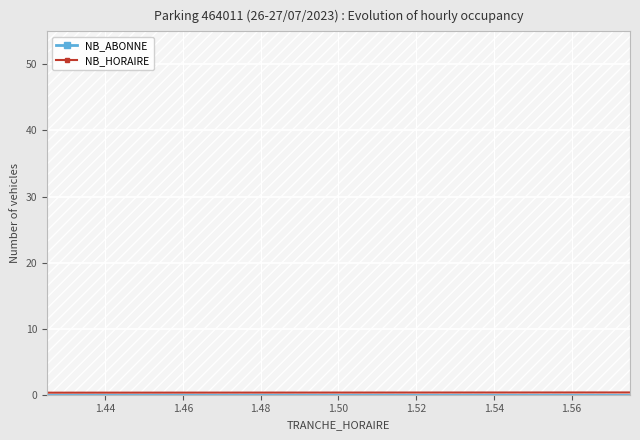

Which series has the largest range (max minus min)?

NB_ABONNE